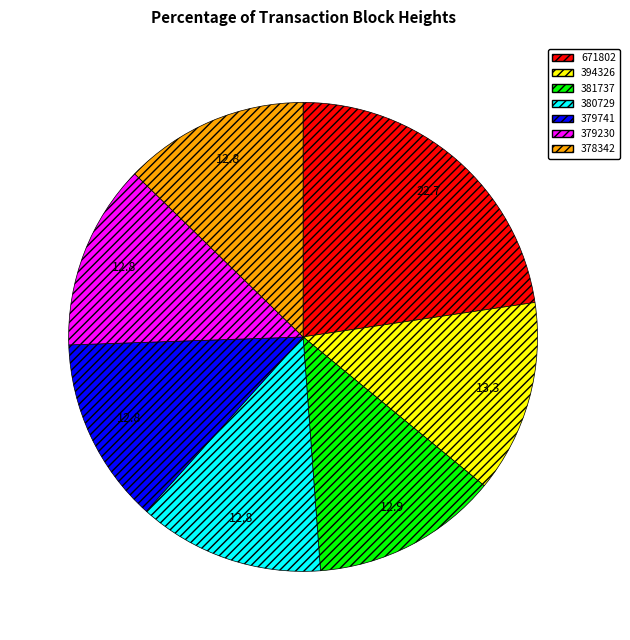

How many segments does this pie chart have?

7